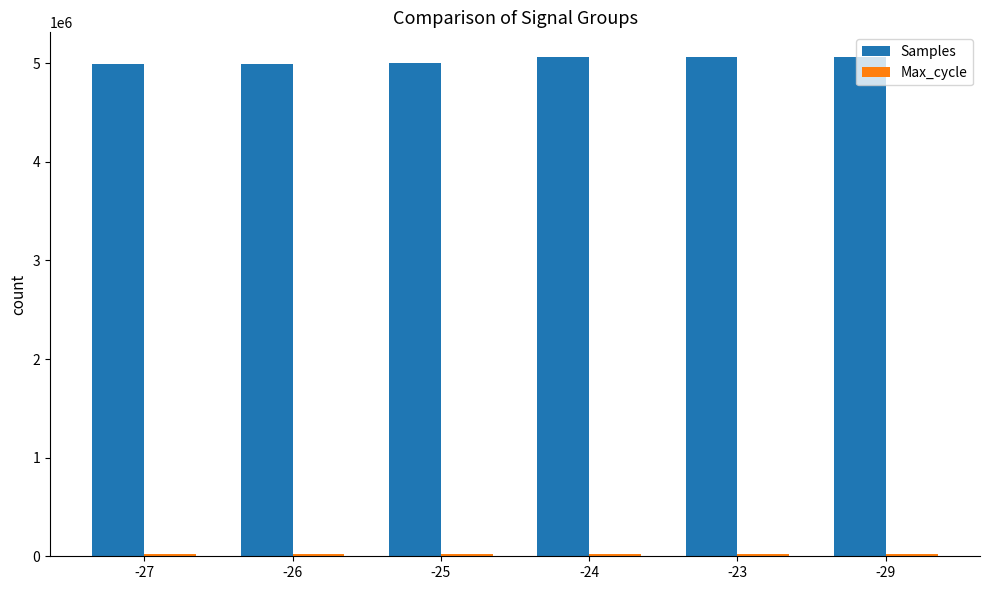

What position from the right is -25?

4